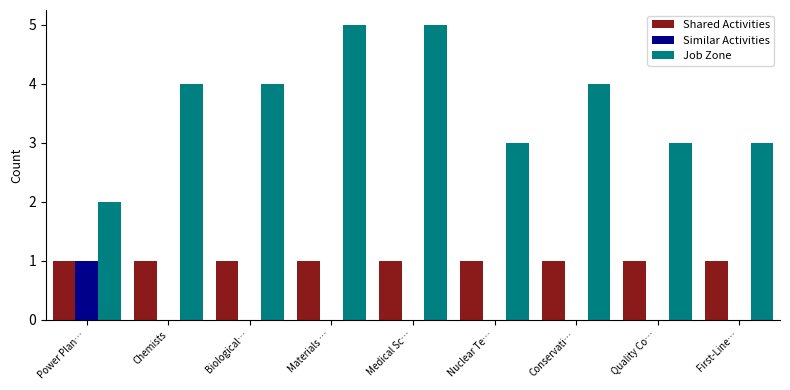

What is the total value across all series at Nuclear Te…?

4